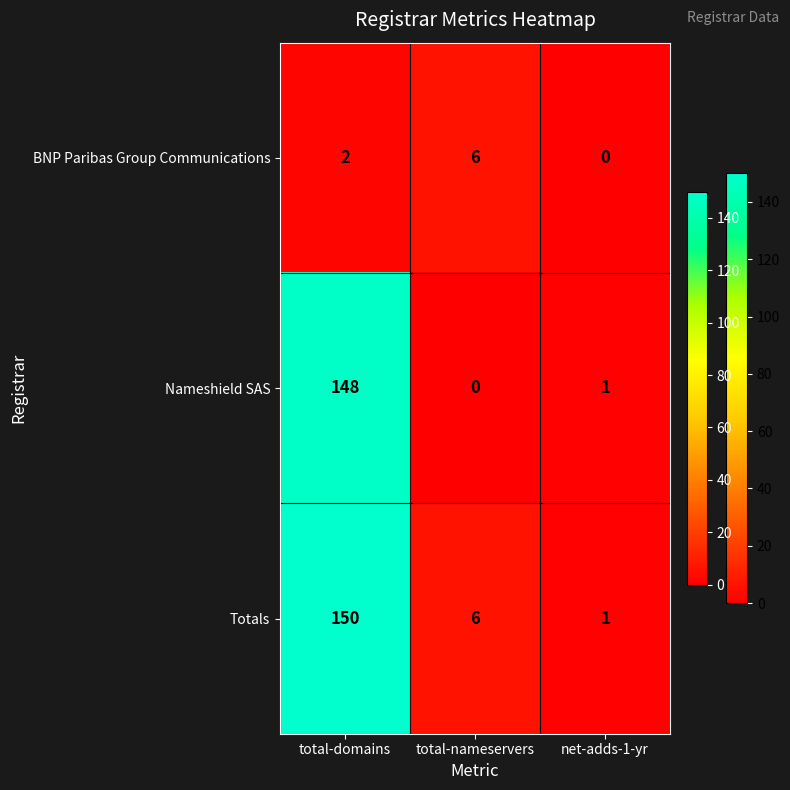

Which series changed the most between total-domains and total-nameservers?

Nameshield SAS